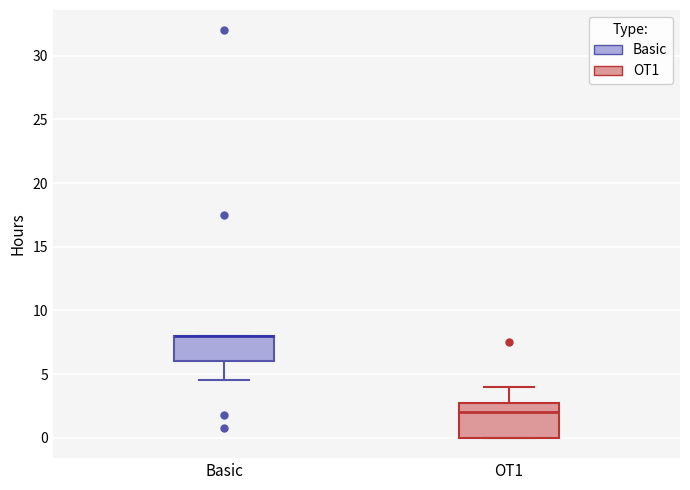

Reading left to right, read every box against the y-axis: the position of its median line, the range the box covers, and the ends of its whiskers. The values are not printed on the chart, so give them approximately, as read against the axis.

Basic: median 8.0 (drawn on the box's upper edge), box 6.0 to 8.0, whiskers 4.5 to 8.0
OT1: median 2.0, box 0.0 to 3.0, whiskers 0.0 to 4.0